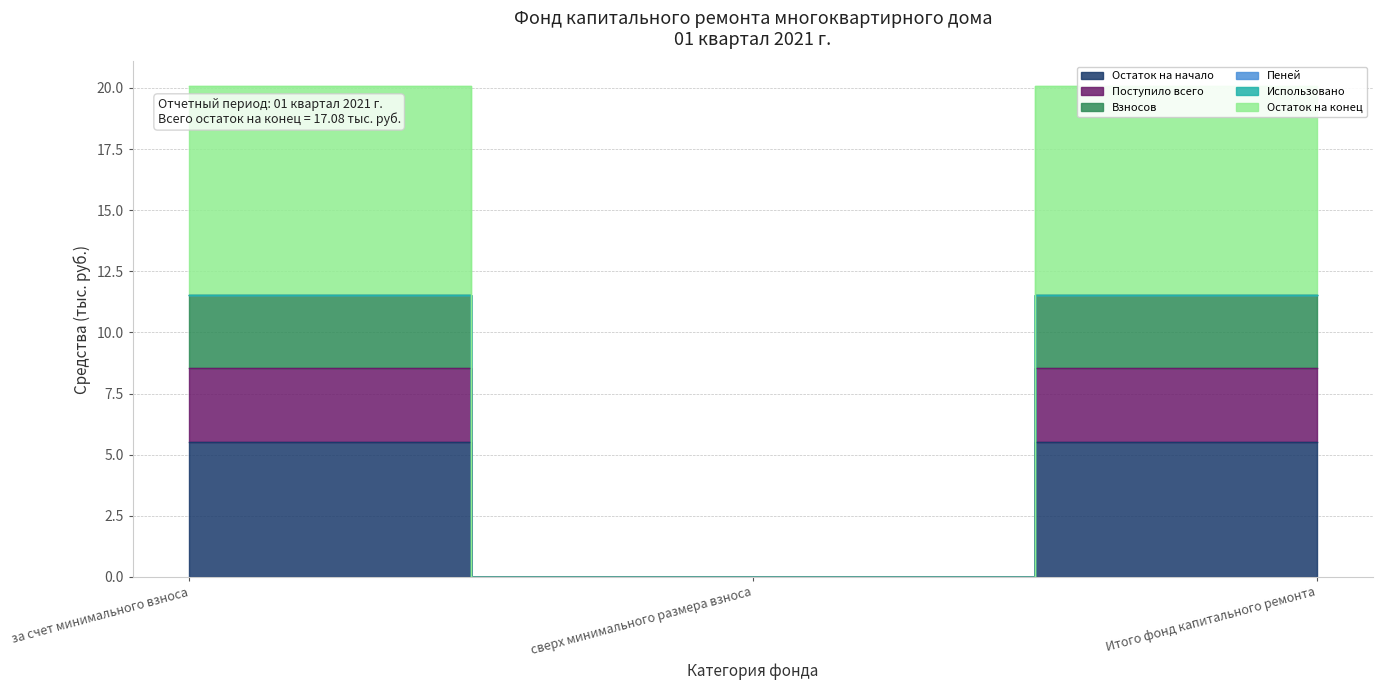

The value of Остаток на конец at сверх минимального размера взноса is 4.0. True or false?

False